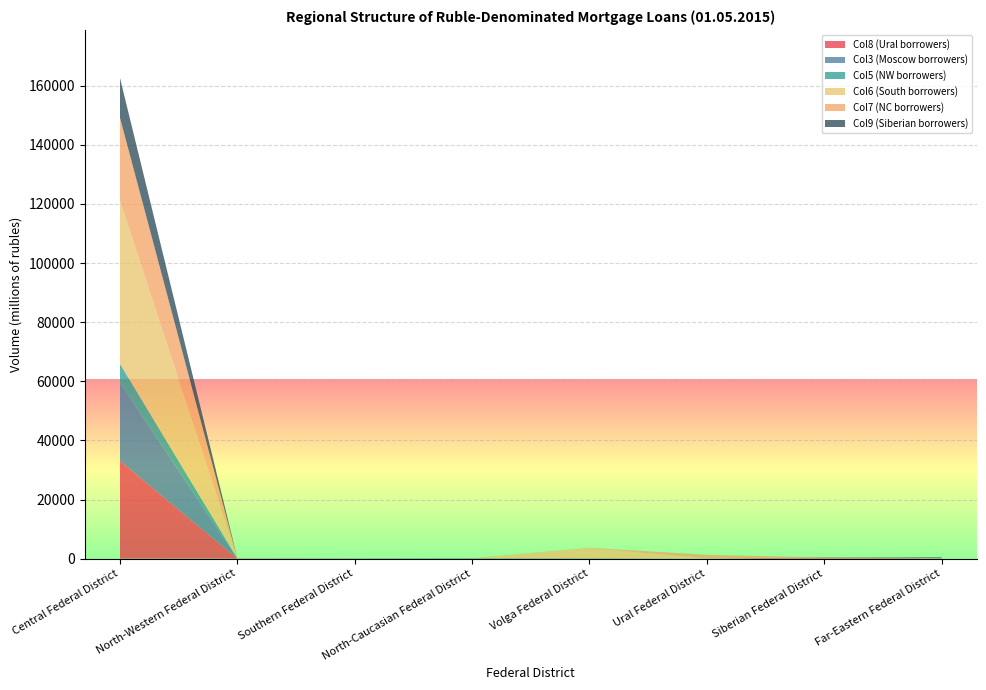

Reading right to left, list all the values displayed in this chart.

Col8 (Ural borrowers): Far-Eastern Federal District=71	Siberian Federal District=385	Ural Federal District=21	Volga Federal District=53	North-Caucasian Federal District=0	Southern Federal District=7	North-Western Federal District=23	Central Federal District=33091
Col3 (Moscow borrowers): Far-Eastern Federal District=39	Siberian Federal District=10	Ural Federal District=35	Volga Federal District=99	North-Caucasian Federal District=163	Southern Federal District=69	North-Western Federal District=33	Central Federal District=26252
Col5 (NW borrowers): Far-Eastern Federal District=0	Siberian Federal District=0	Ural Federal District=1	Volga Federal District=6	North-Caucasian Federal District=12	Southern Federal District=55	North-Western Federal District=14	Central Federal District=6555
Col6 (South borrowers): Far-Eastern Federal District=7	Siberian Federal District=4	Ural Federal District=28	Volga Federal District=3392	North-Caucasian Federal District=0	Southern Federal District=7	North-Western Federal District=73	Central Federal District=55180
Col7 (NC borrowers): Far-Eastern Federal District=64	Siberian Federal District=0	Ural Federal District=1185	Volga Federal District=83	North-Caucasian Federal District=0	Southern Federal District=7	North-Western Federal District=44	Central Federal District=28038
Col9 (Siberian borrowers): Far-Eastern Federal District=252	Siberian Federal District=2	Ural Federal District=4	Volga Federal District=8	North-Caucasian Federal District=0	Southern Federal District=7	North-Western Federal District=16	Central Federal District=13482